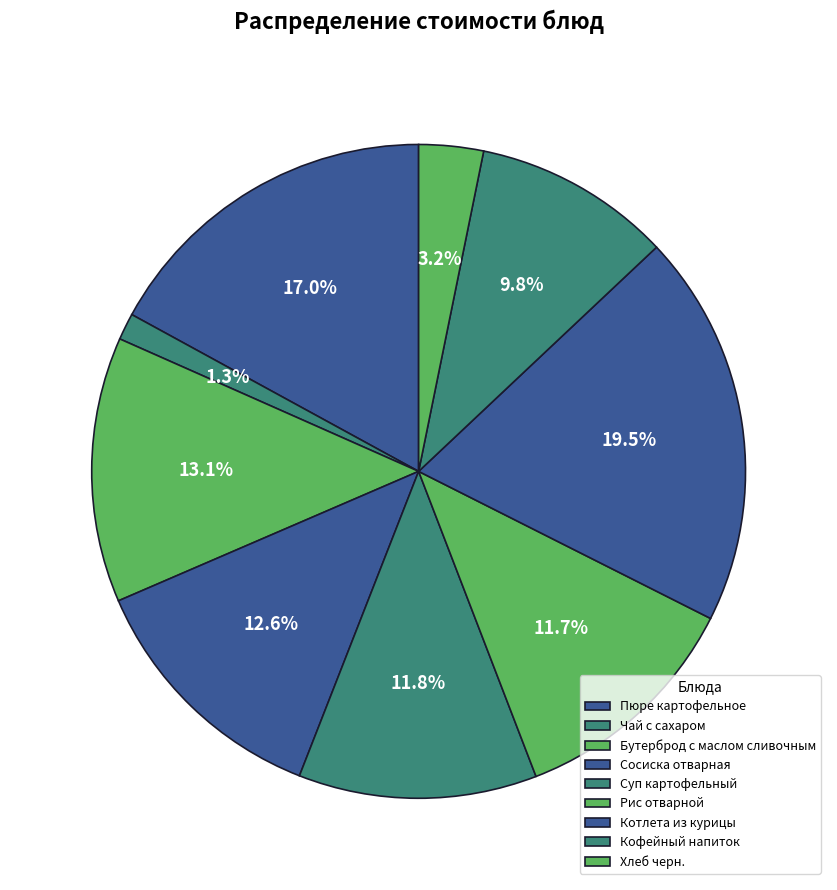

To the nearest percent, what is the combined percentage of Сосиска отварная and Пюре картофельное?

30%